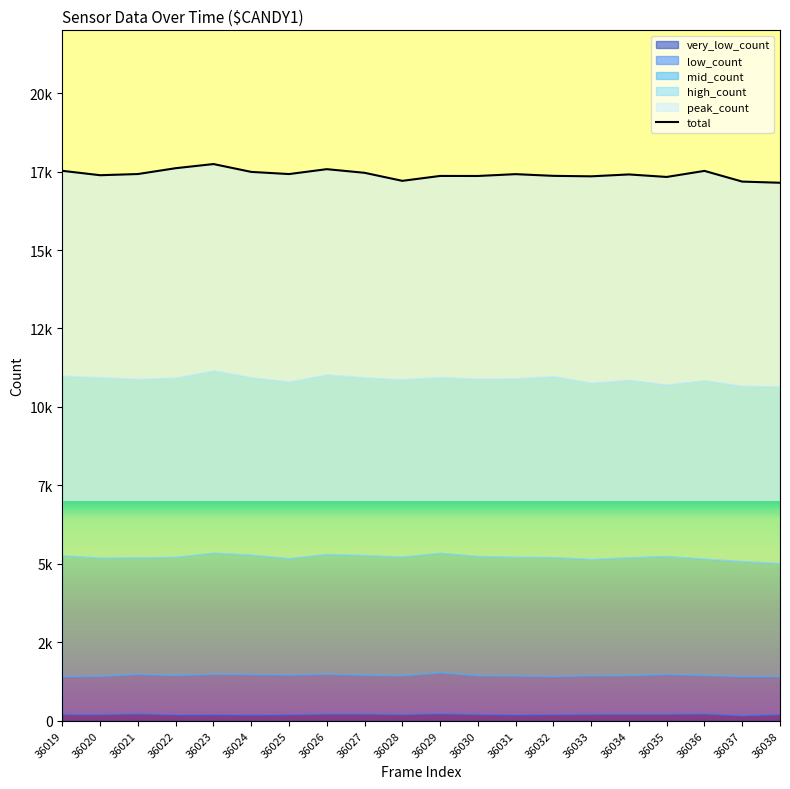

What is the change in value from 36033 to 36037?

-168